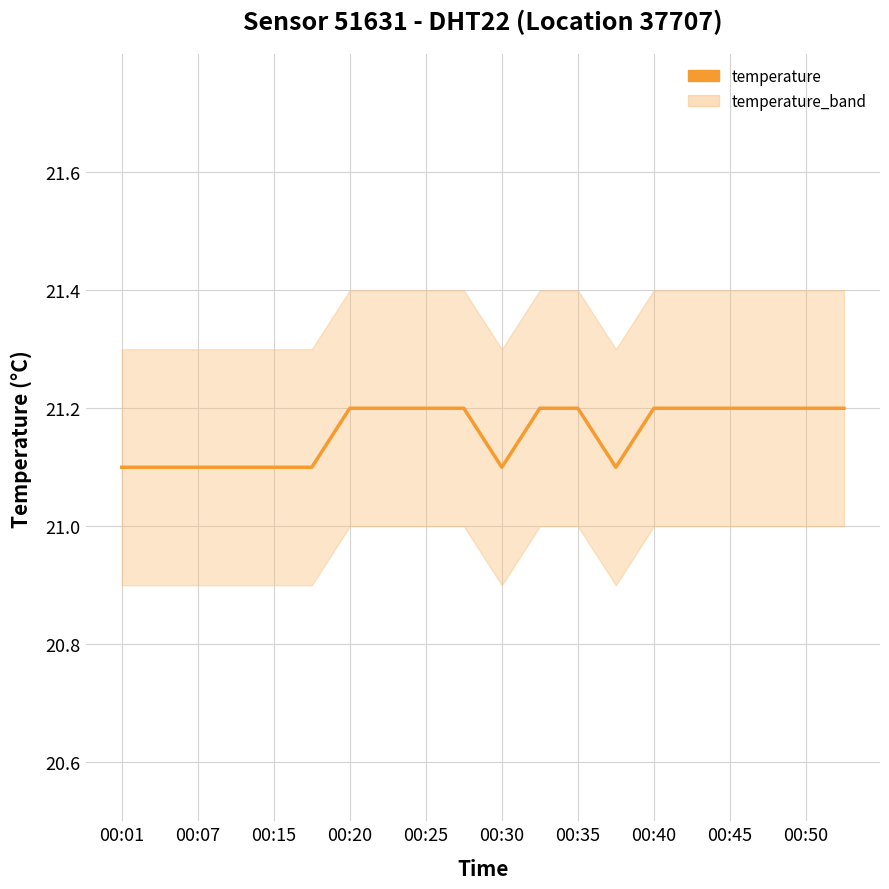

How many data points does each series have?

20